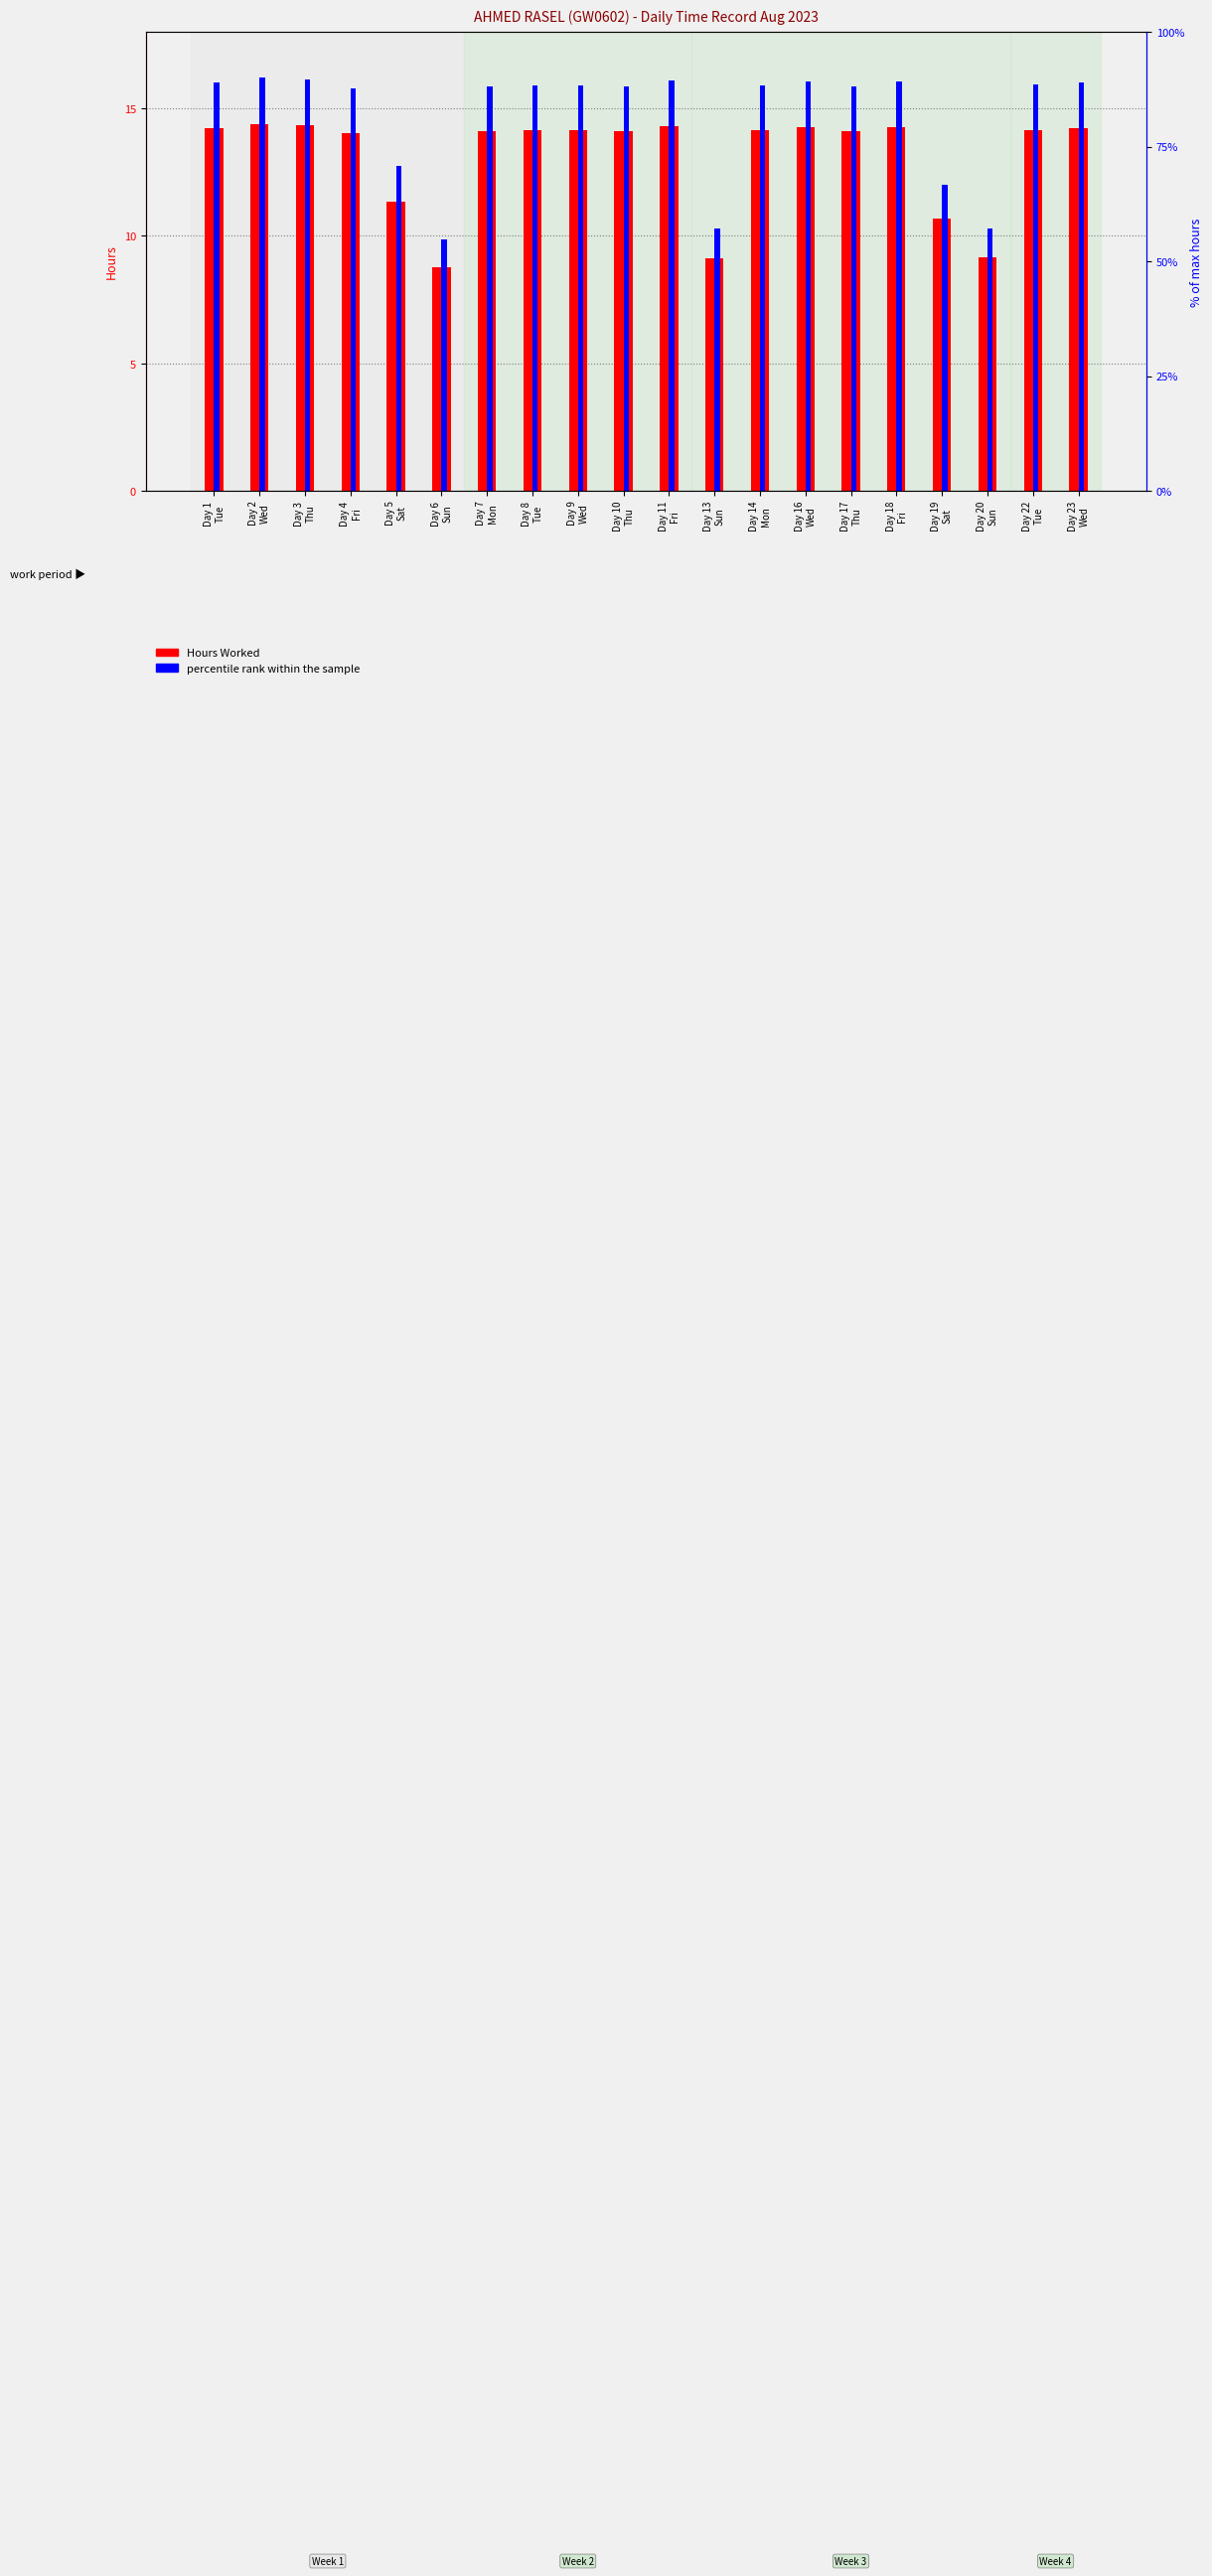

Which category has the highest value across all series?

Day 2
Wed